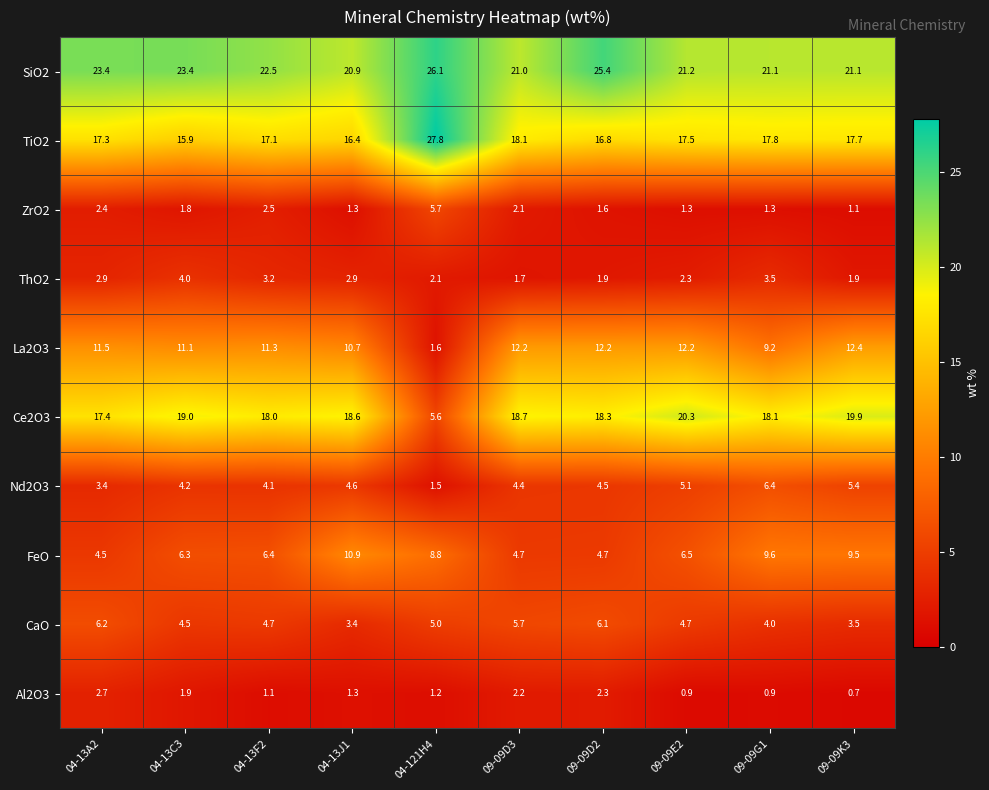

Between 04-13C3 and 09-09E2, which series saw the biggest shift?

SiO2